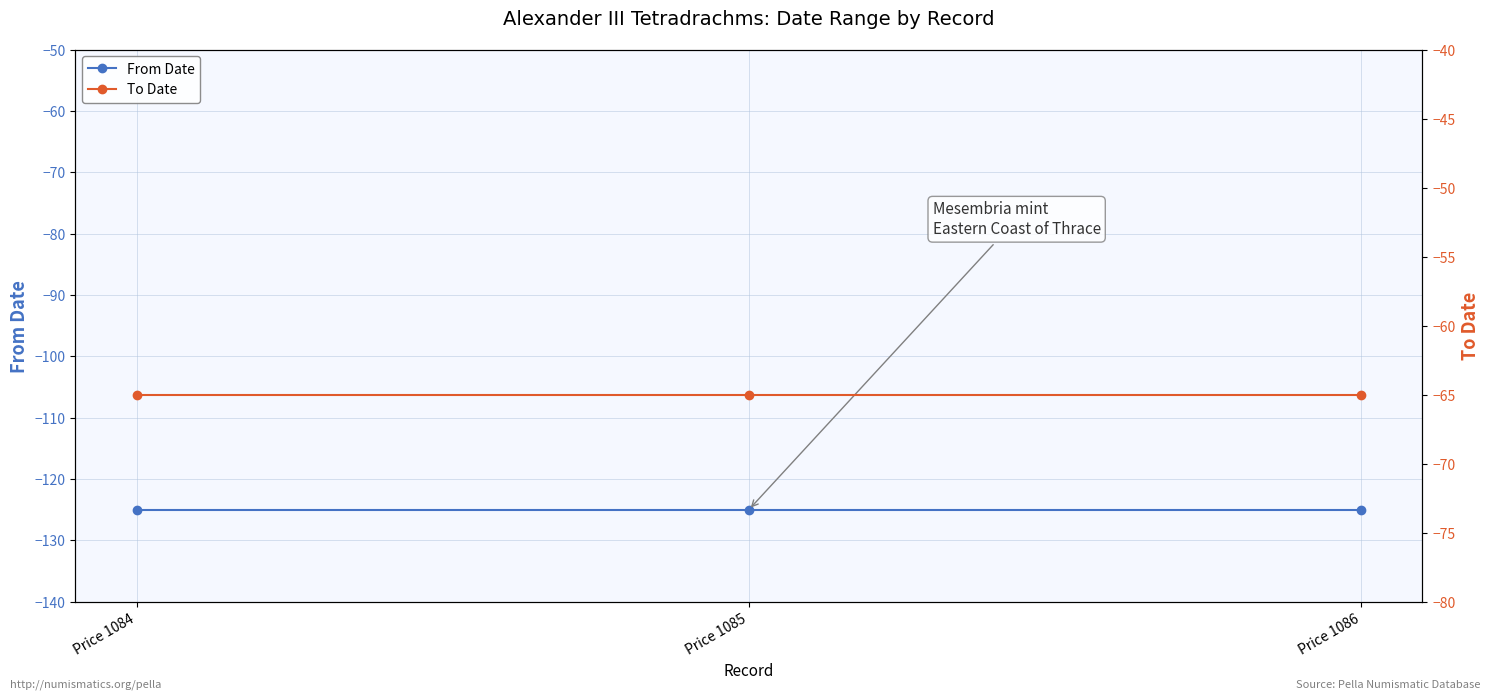

What is the average value of the From Date series?

-125